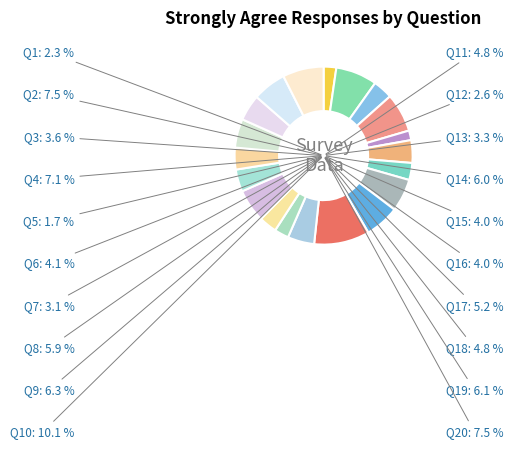

Which category has the biggest portion of the pie?

Q10